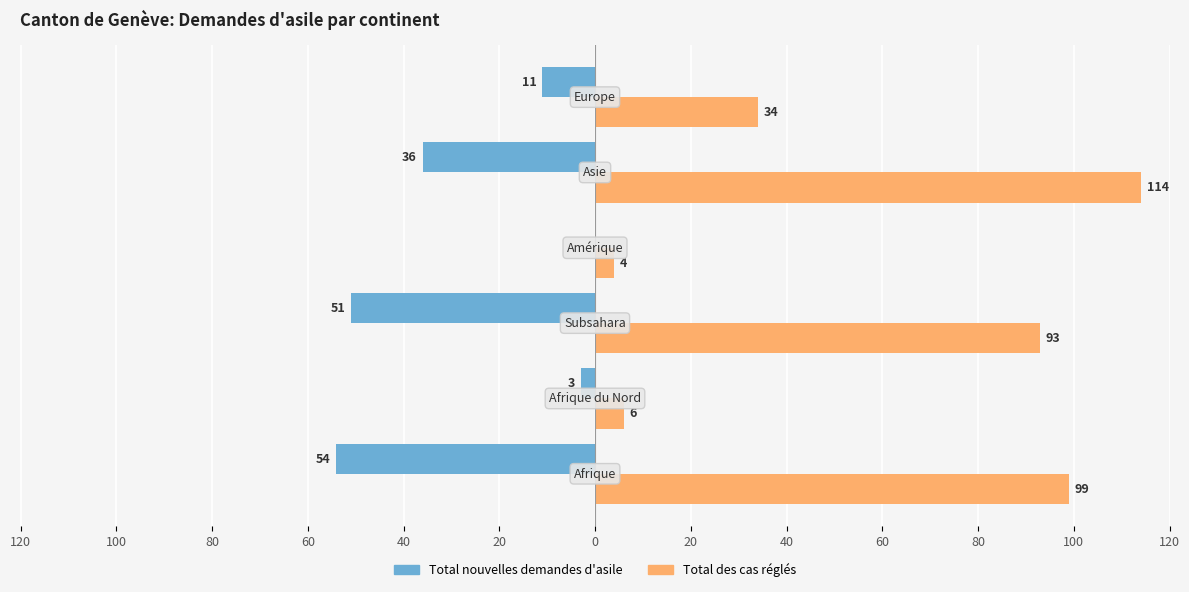

What is the value of the Total des cas réglés bar at the 6th from the left?

34